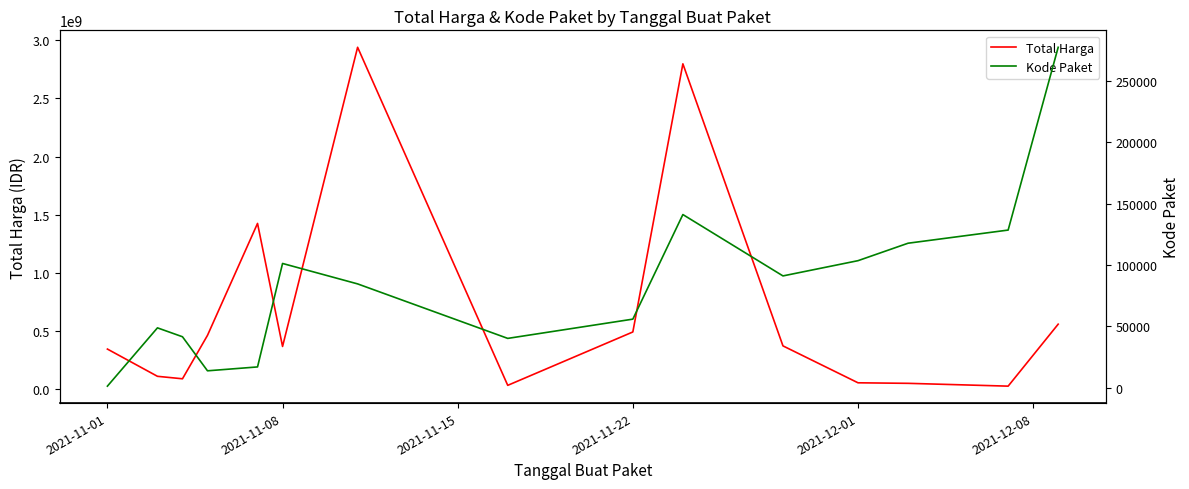

What are all the series names shown in the legend?

Total Harga, Kode Paket